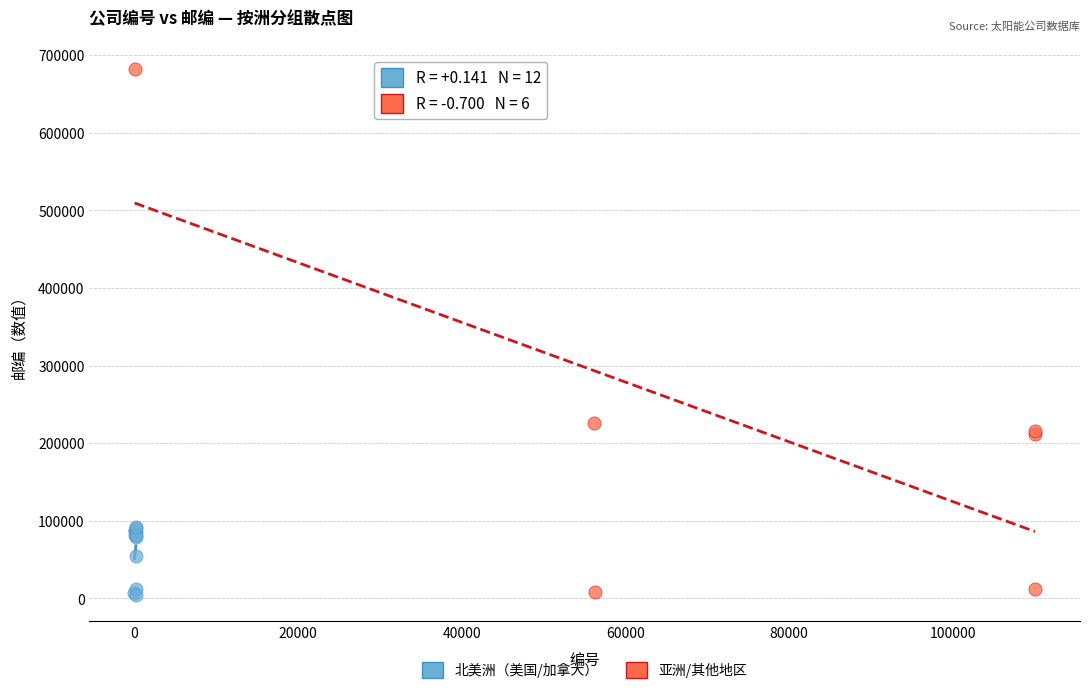

Which series has the widest spread of Y values?

亚洲/其他地区